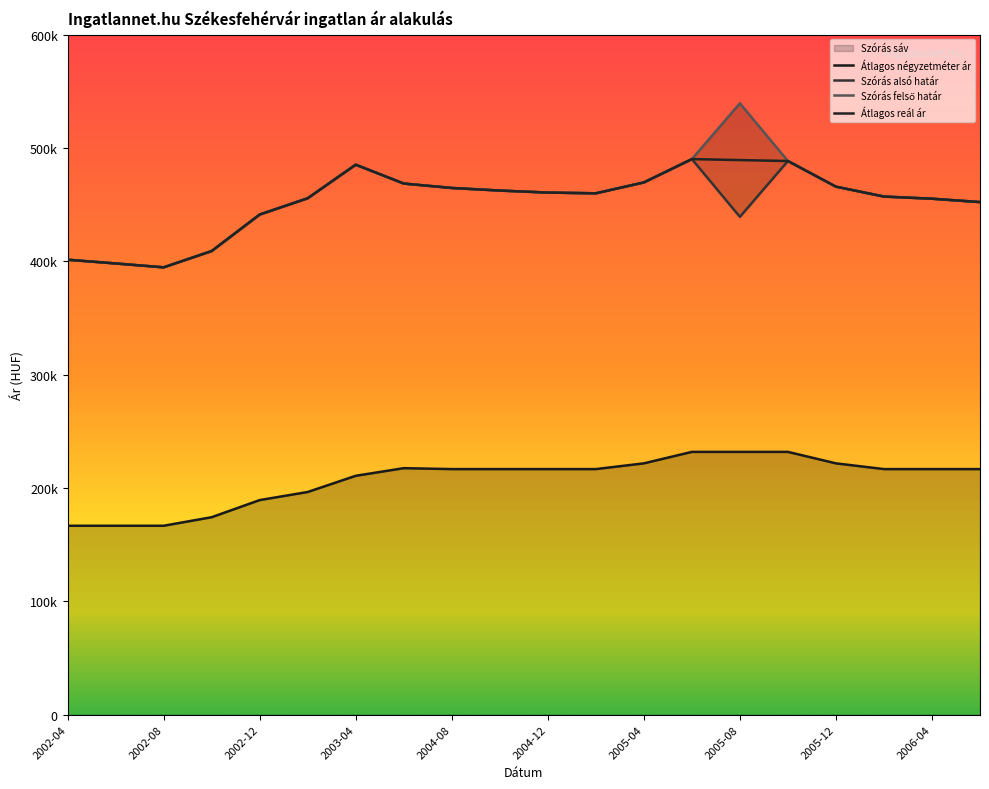

What are all the series names shown in the legend?

Átlagos négyzetméter ár, Szórás alsó határ, Szórás felső határ, Átlagos reál ár